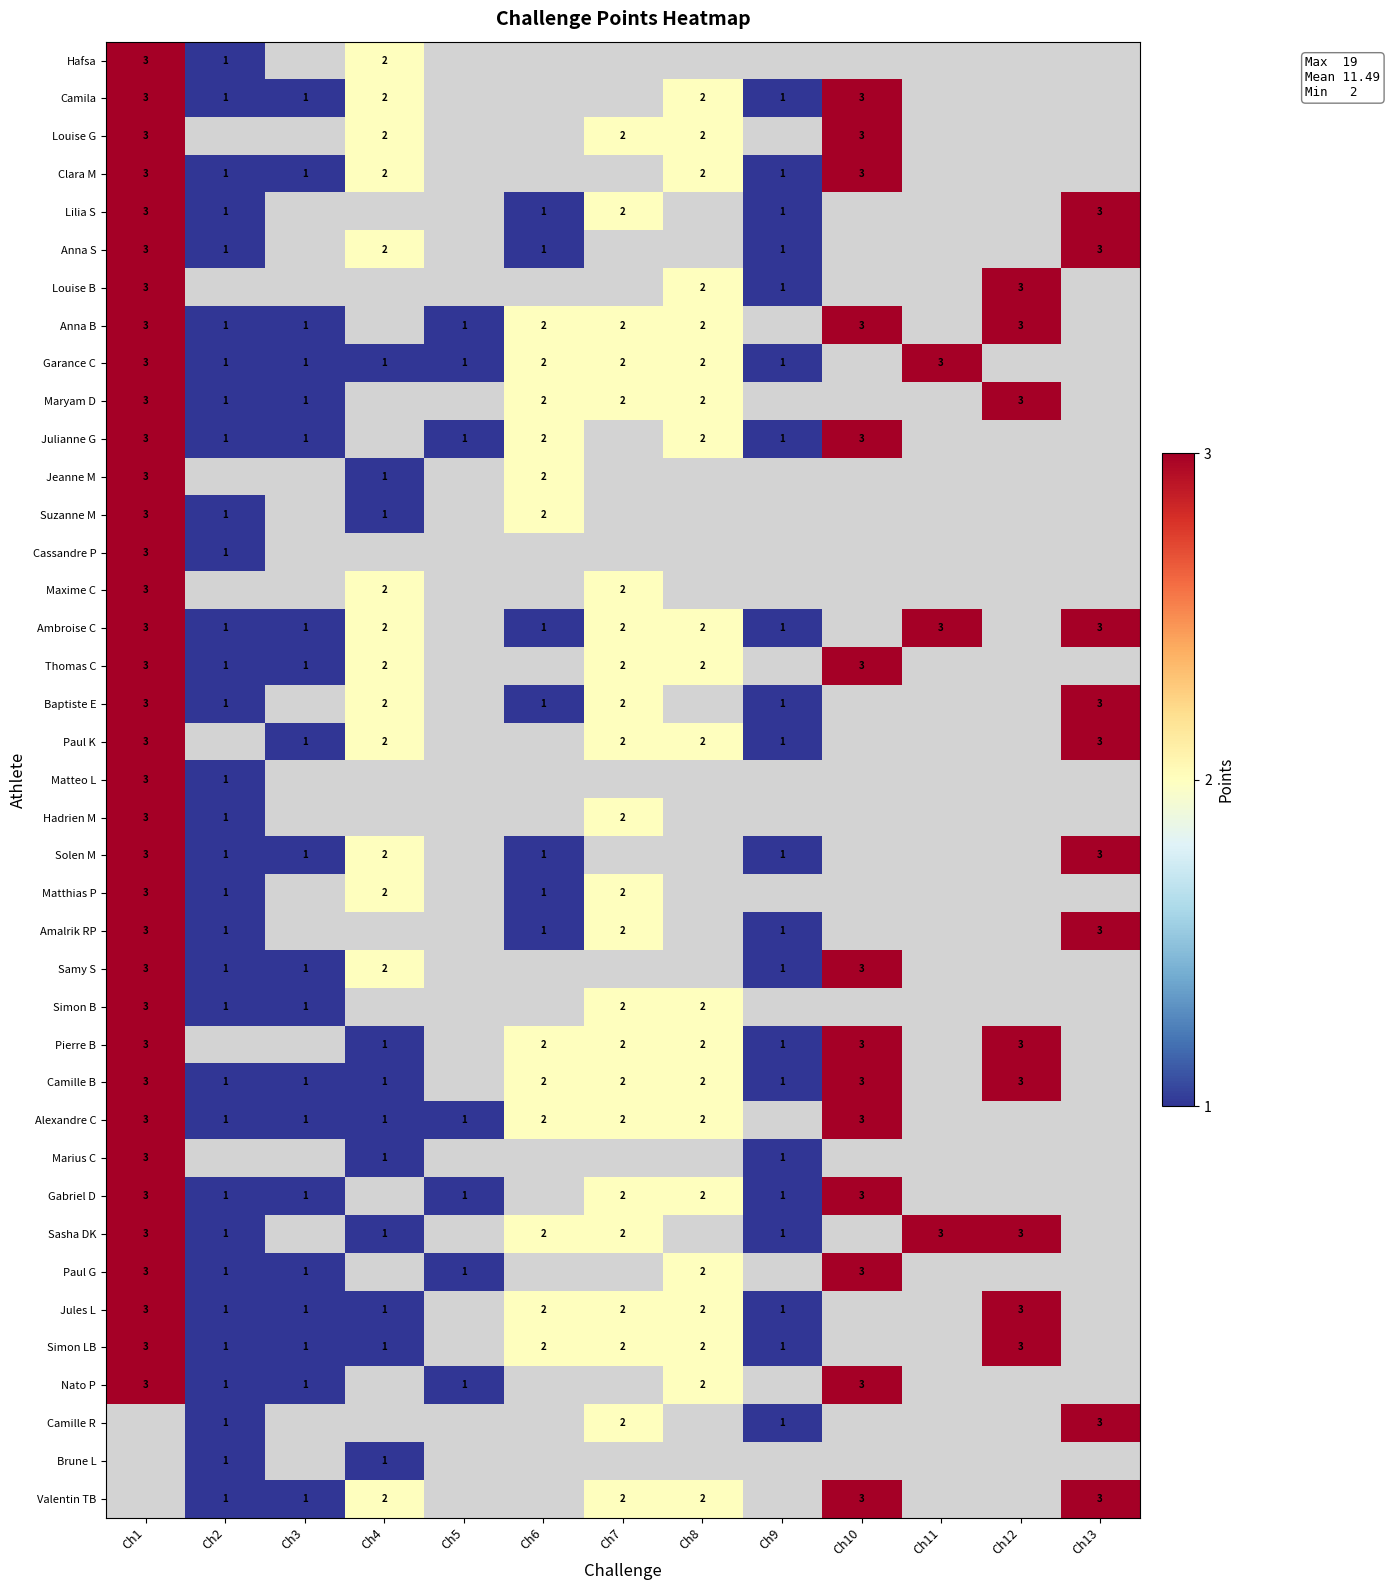

True or false: Lilia S has a value of 1 at Ch2.

True